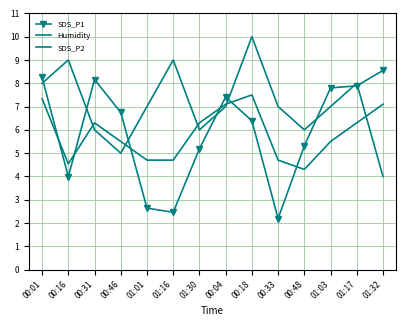

How many values in the SDS_P1 series are below 6?

6